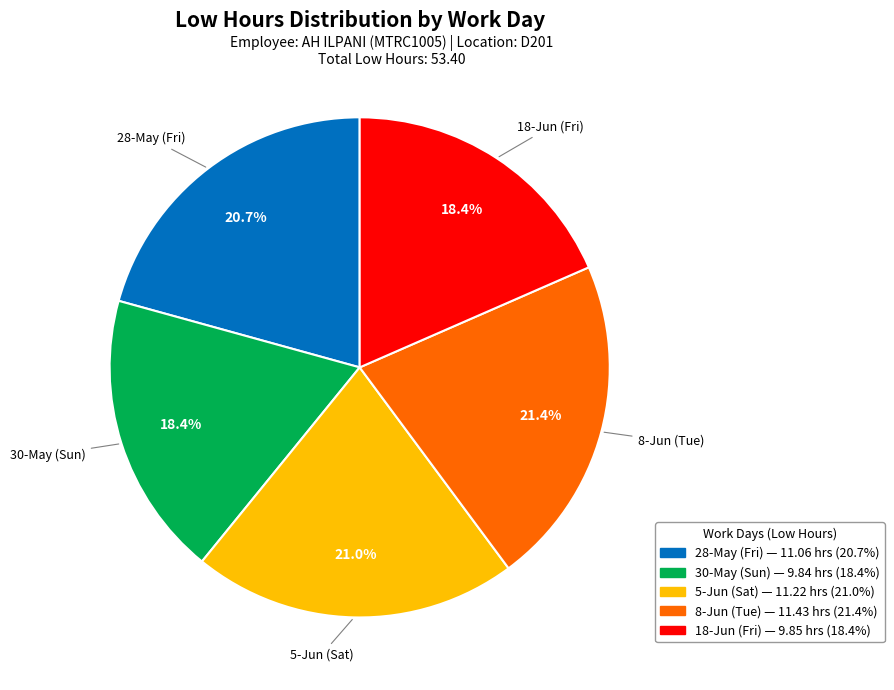

True or false: 18-Jun (Fri) accounts for 18% of the total.

True